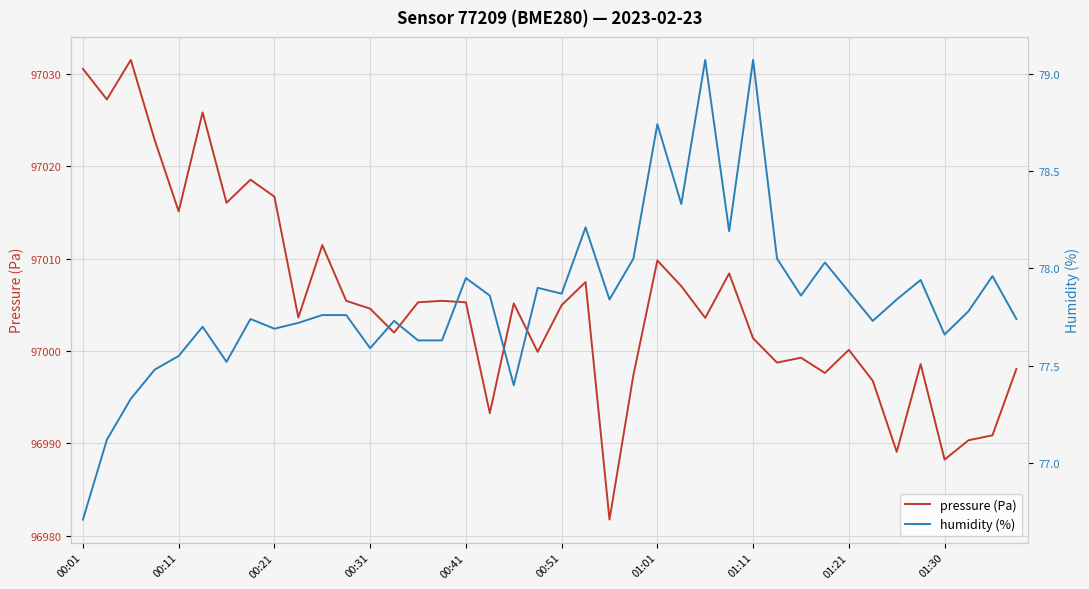

How many interior local peaks does the humidity (%) series have?

12